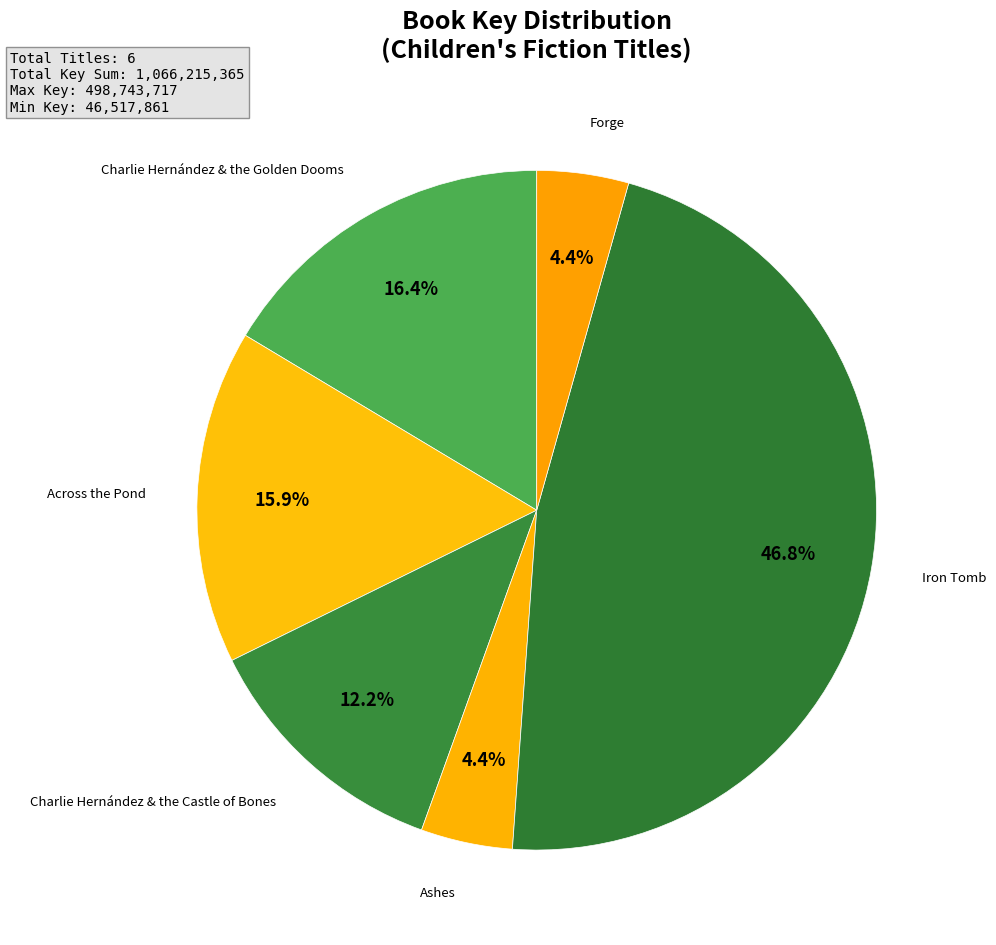

Rank the categories by value from highest to lowest.

Iron Tomb, Charlie Hernández & the Golden Dooms, Across the Pond, Charlie Hernández & the Castle of Bones, Ashes, Forge